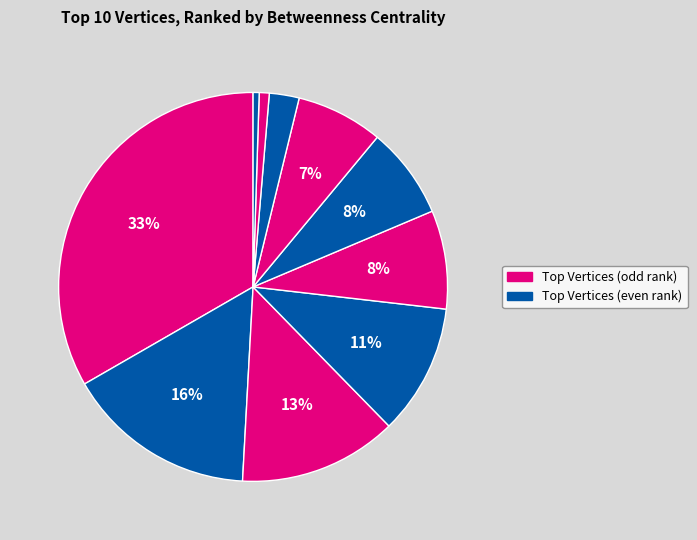

Count the number of slices in the pie.

10